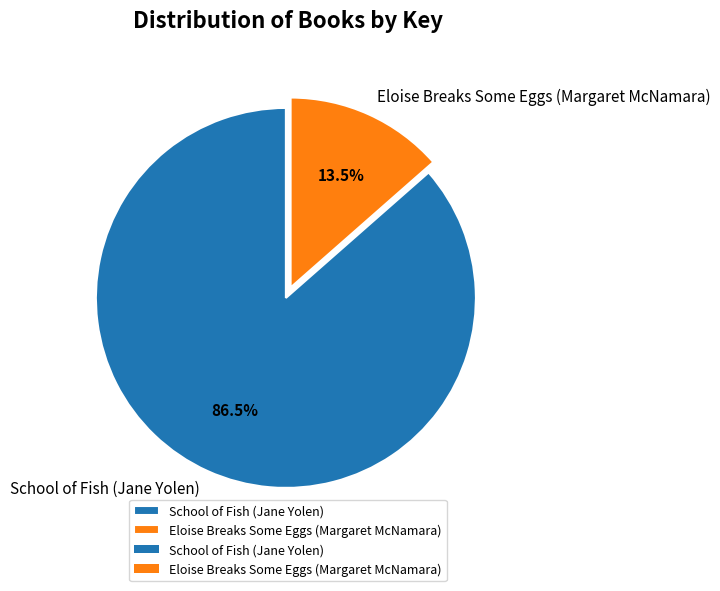

How many segments does this pie chart have?

2